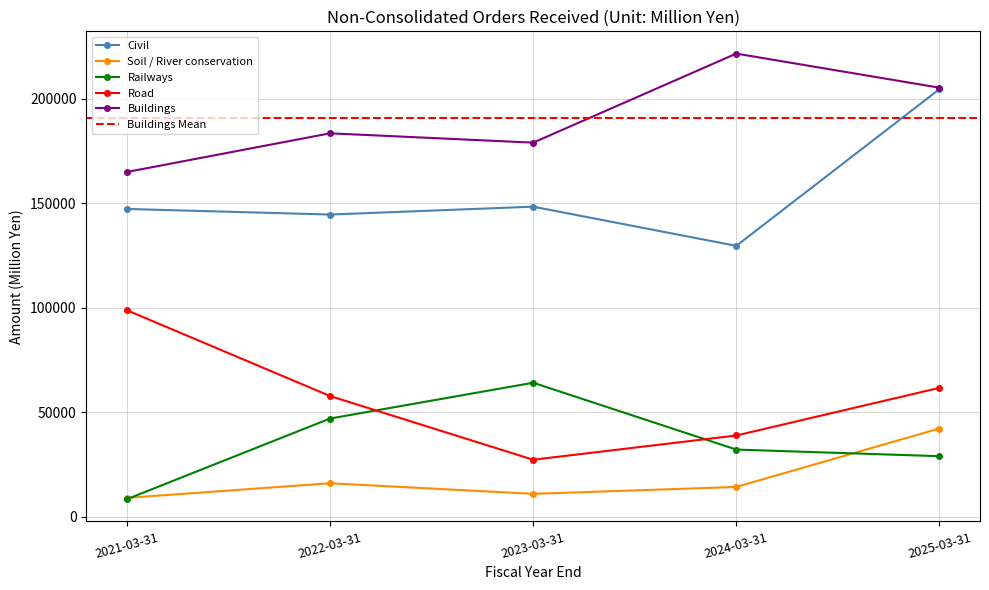

How many values in the Civil series are below 147290?

2